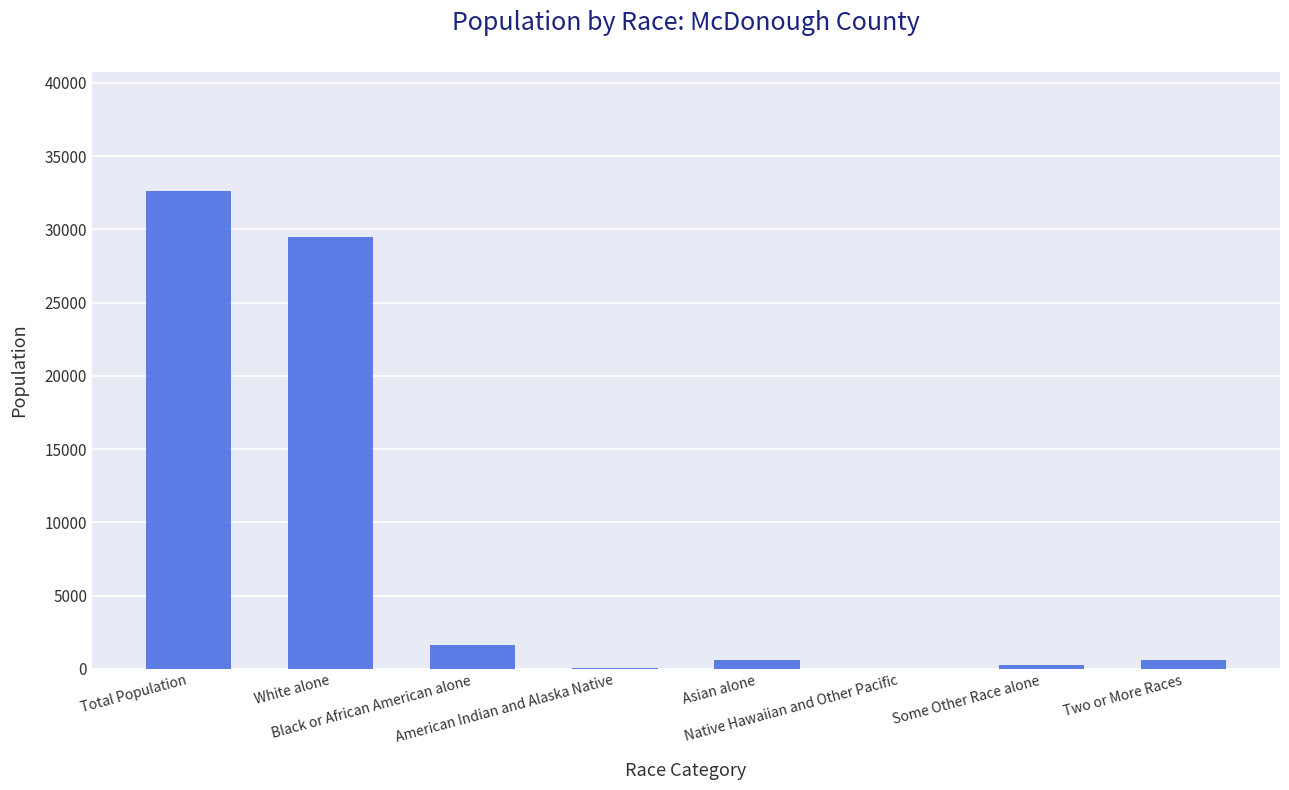

Where does the data first go above 600?

Total Population